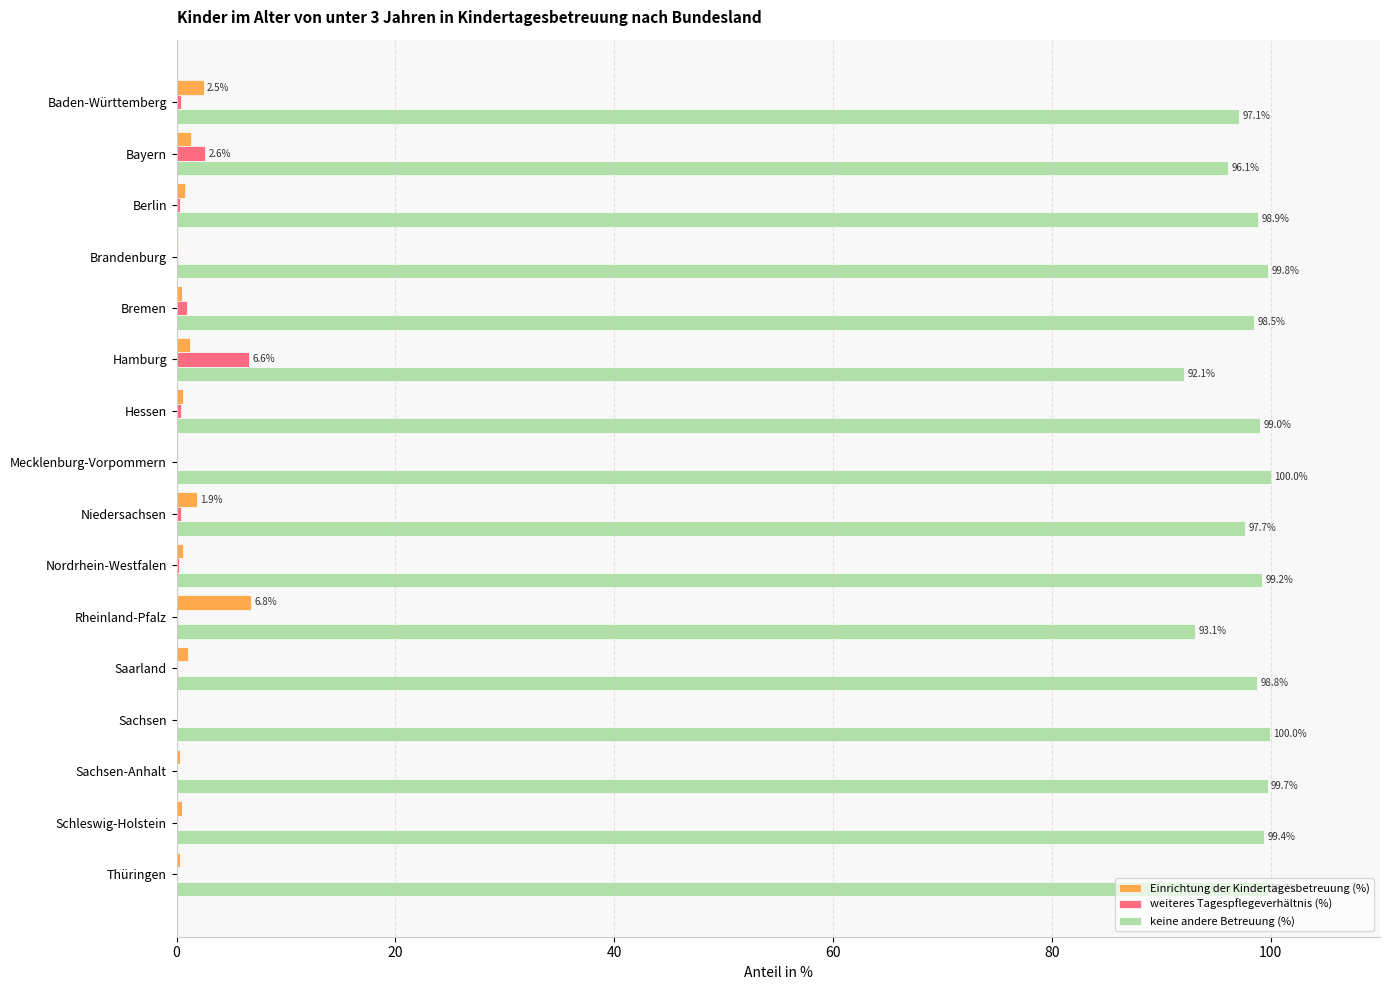

What is the sum of all weiteres Tagespflegeverhältnis (%) values?

12.5